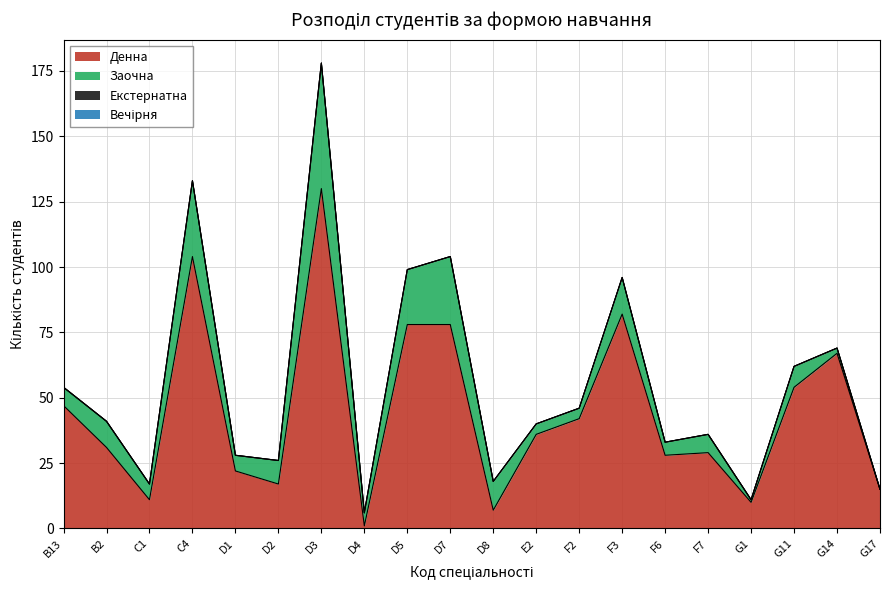

Which series has the largest total across all categories?

Денна